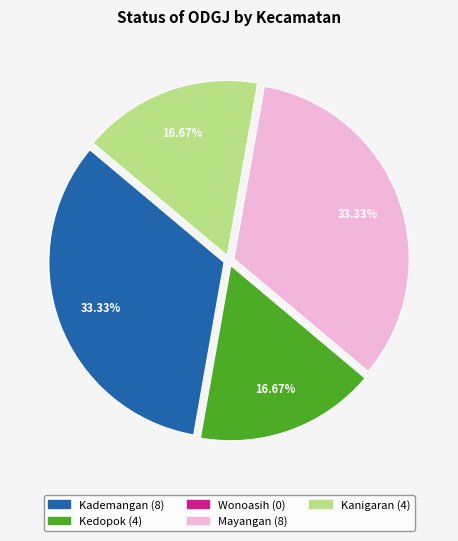

Does Kanigaran account for over 50% of the chart?

No